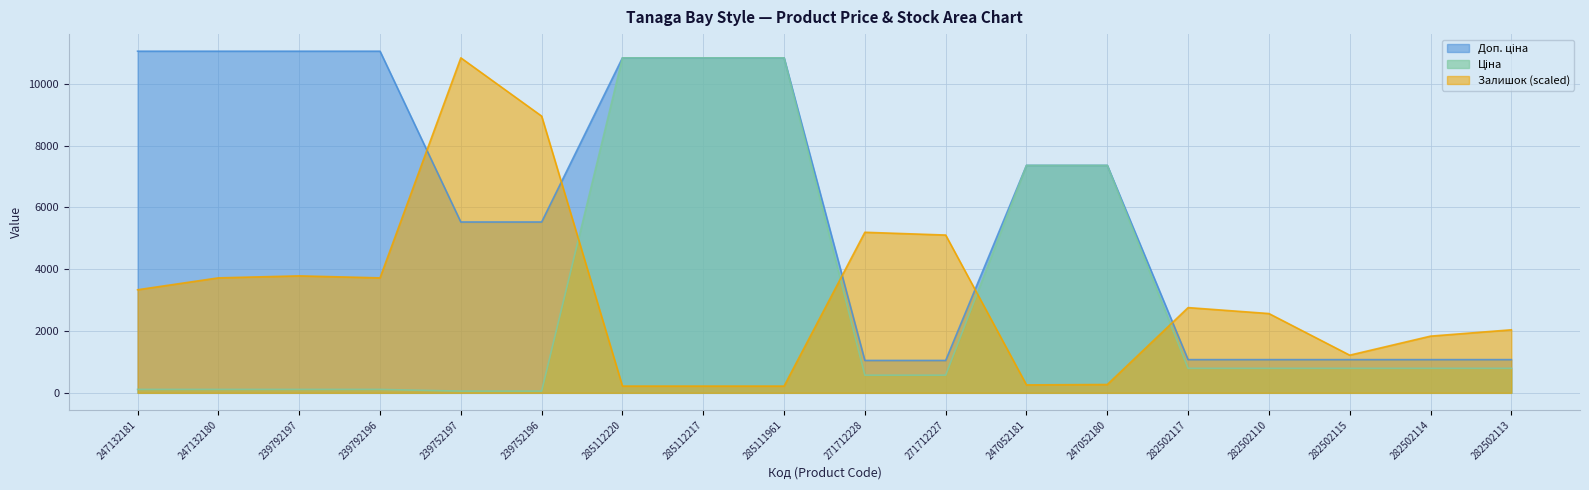

Reading left to right, what are all the values shown in this chart?

Ціна: 110.5	110.5	110.5	110.5	55.3	55.3	10840.1	10840.1	10840.1	571.6	571.6	7360.2	7360.2	793.0	793.0	793.0	793.0	793.0
Доп. ціна: 11055.0	11055.0	11055.0	11055.0	5528.0	5528.0	10840.1	10840.1	10840.1	1048.0	1048.0	7360.2	7360.2	1074.6	1074.6	1074.6	1074.6	1074.6
Залишок: 3335.4	3720.3	3784.4	3720.3	10840.1	8954.3	218.1	218.1	218.1	5195.5	5105.7	256.6	269.4	2758.1	2565.7	1218.7	1834.5	2039.7